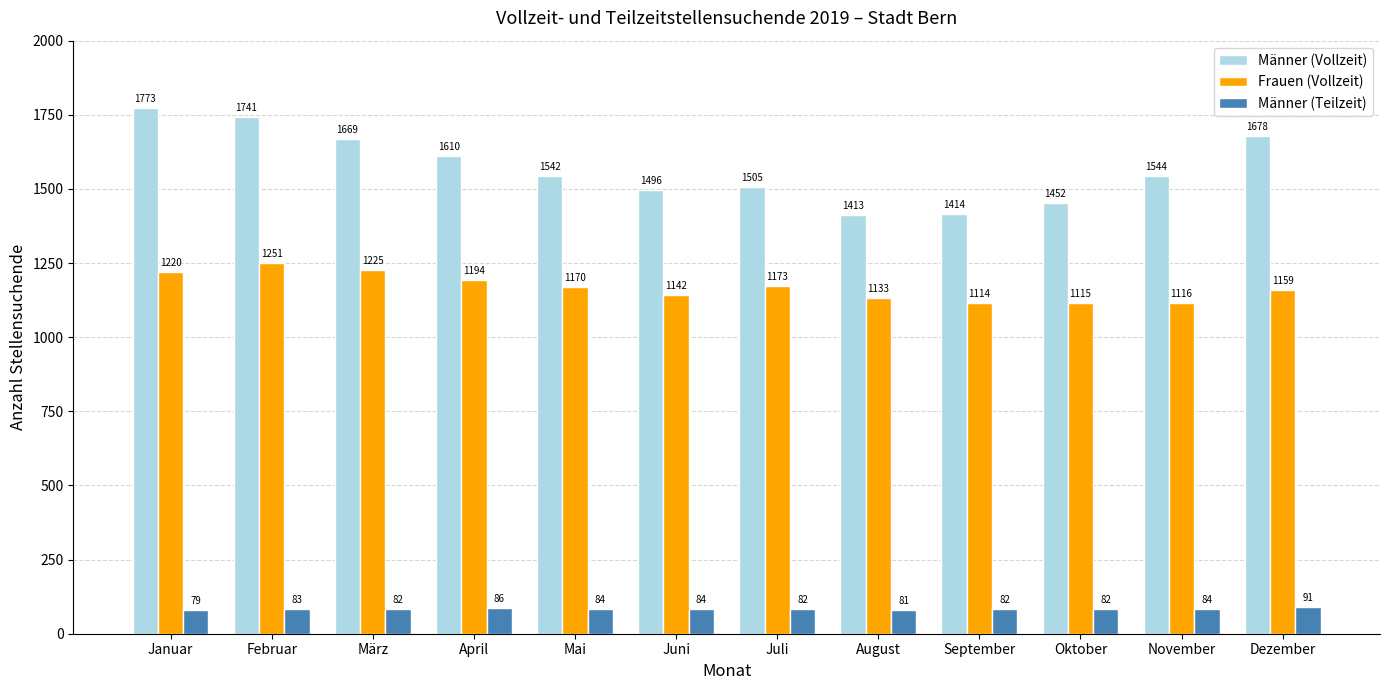

List the series in order of their peak value, lowest first.

Männer (Teilzeit), Frauen (Vollzeit), Männer (Vollzeit)